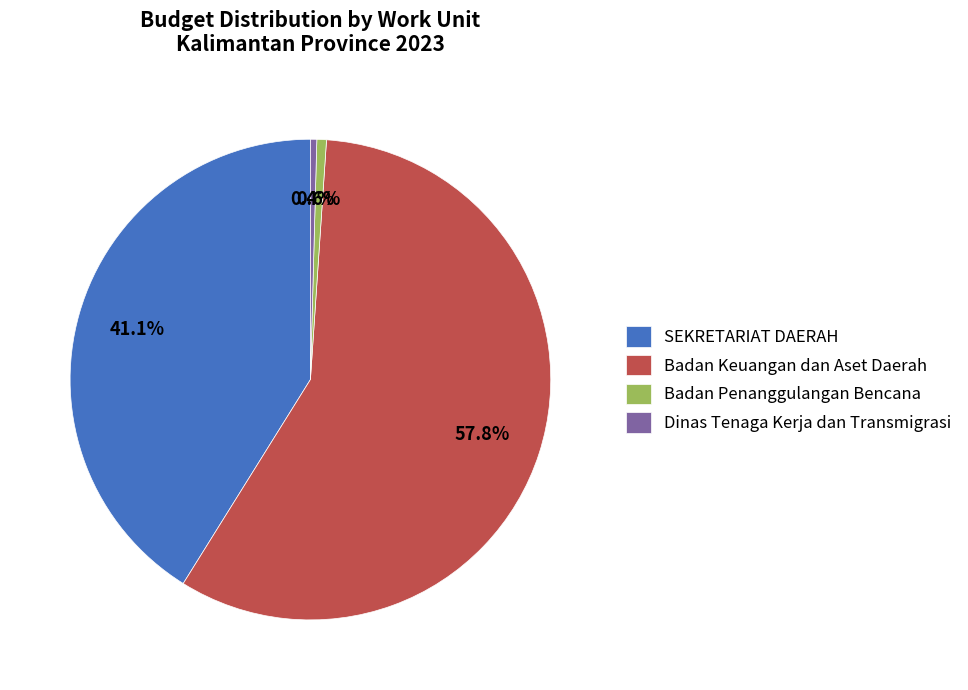

Combined, do Badan Keuangan dan Aset Daerah and Dinas Tenaga Kerja dan Transmigrasi account for over 50%?

Yes